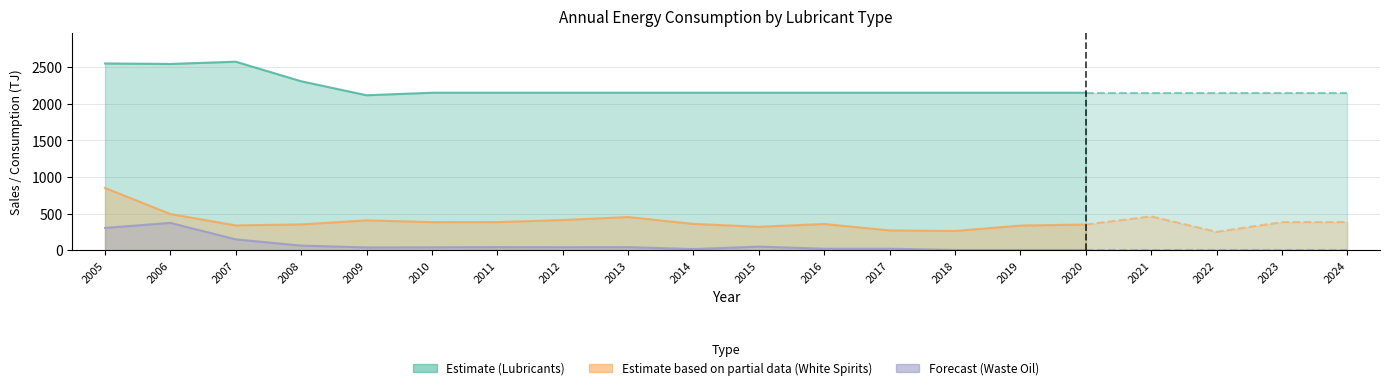

What is the minimum value for Waste Oil Sales/Consumption (TJ)?

1.5